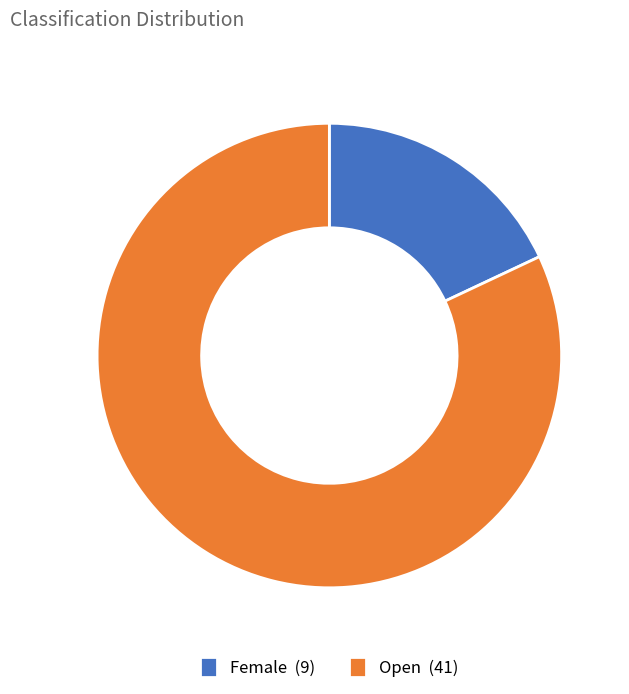

True or false: Female (9) accounts for 30% of the total.

False